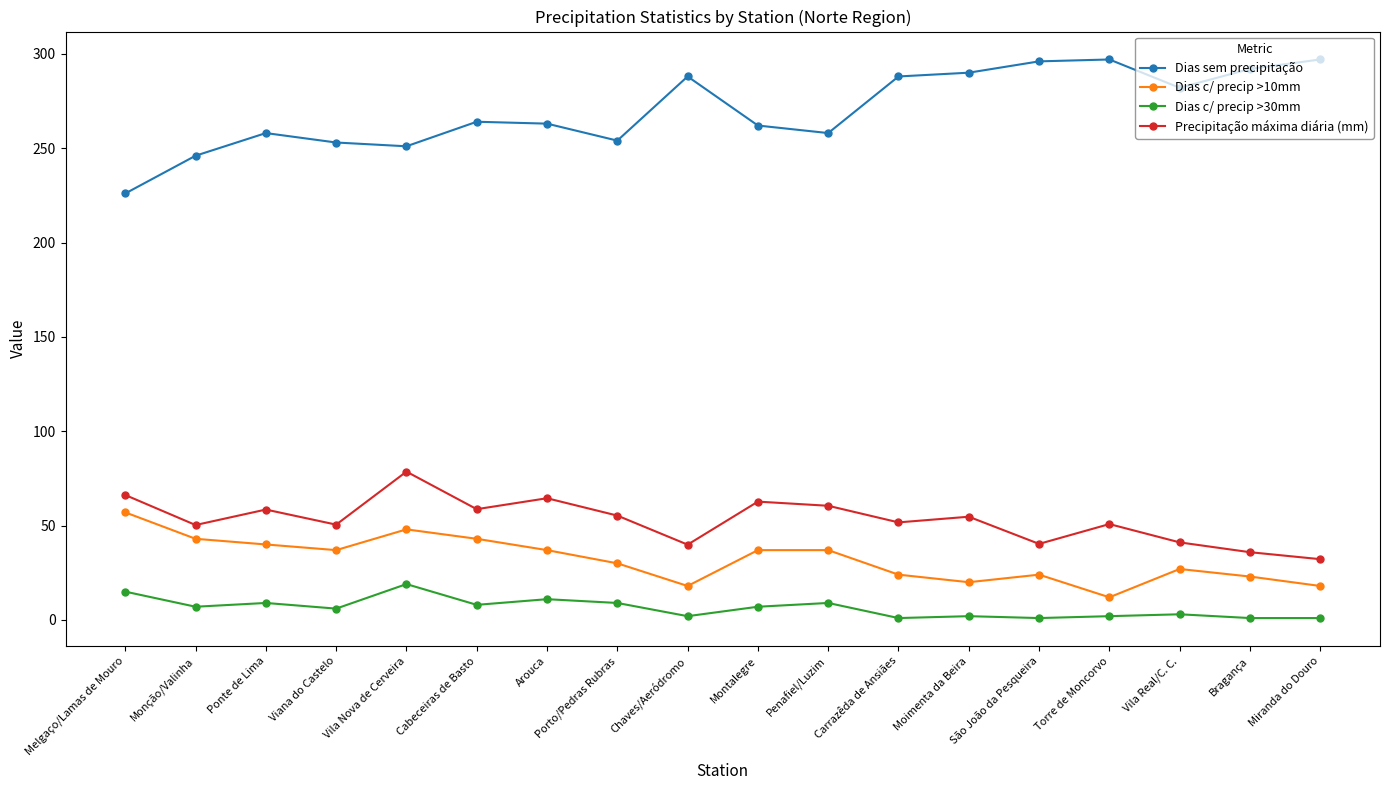

Is the value of Dias sem precipitação at Chaves/Aeródromo greater than the value of Dias c/ precip >10mm at Carrazêda de Ansiães?

Yes